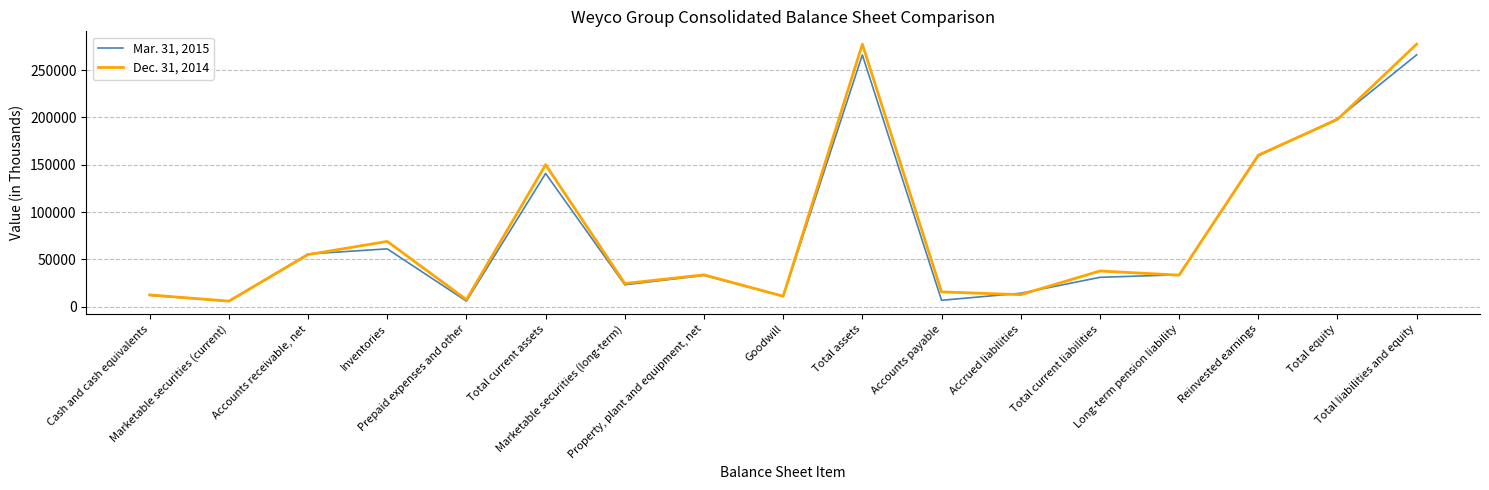

True or false: Mar. 31, 2015 has more than 0 interior local peaks.

True